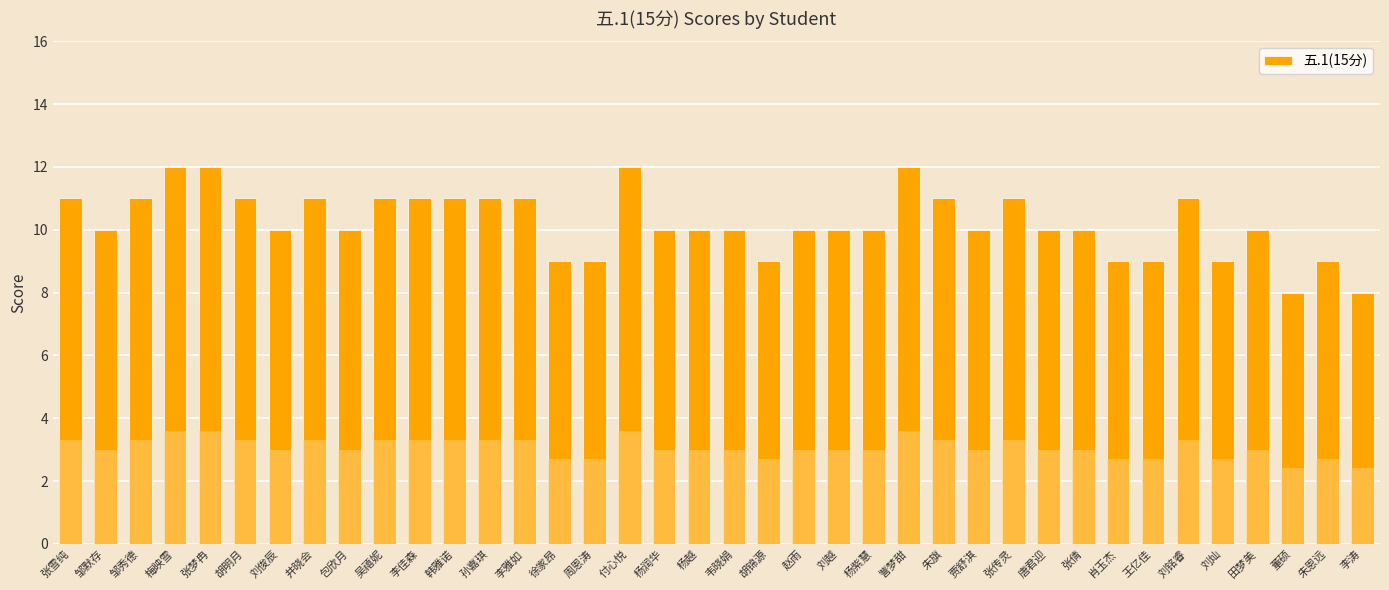

How many bars are there in total?

38